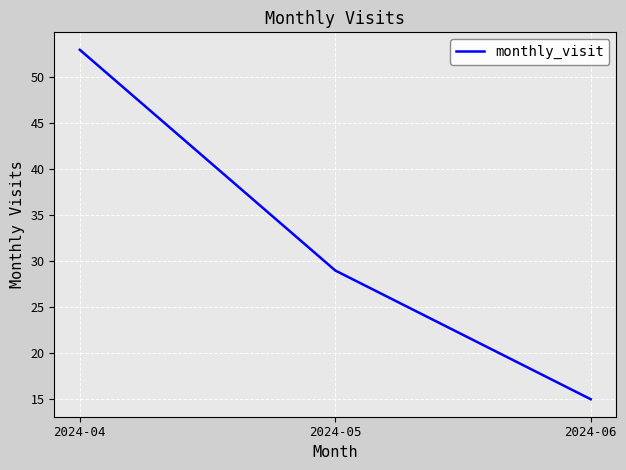

What is the smallest value displayed?

15